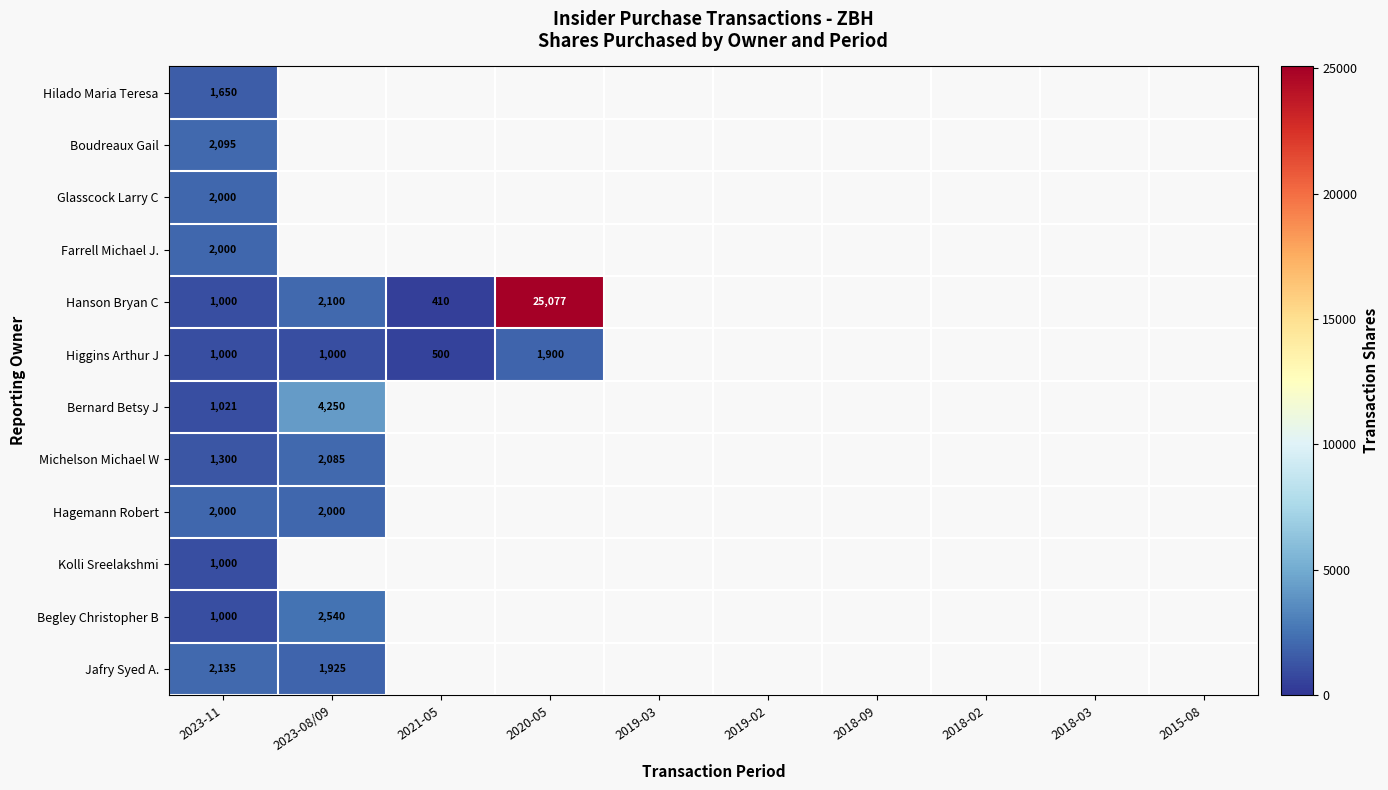

What is the sum of the Higgins Arthur J values at 2020-05 and 2023-11?

2900